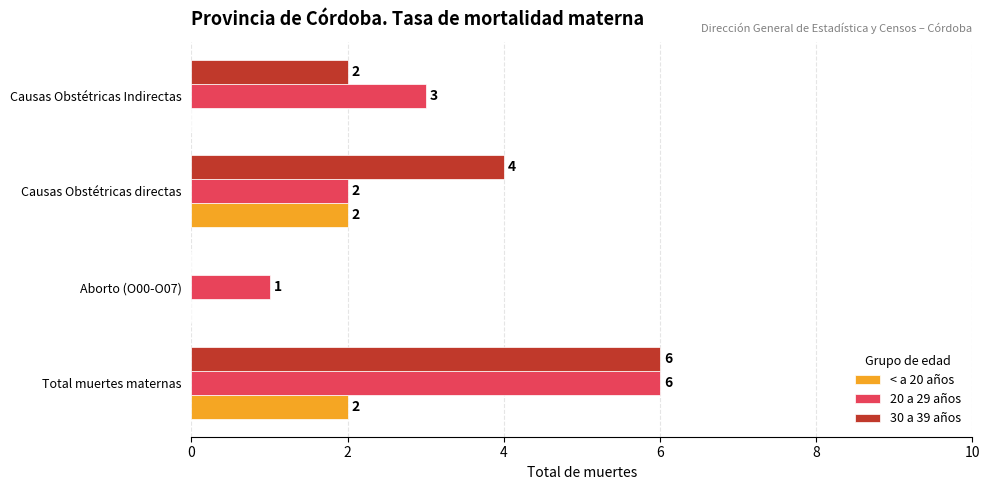

What are all the series names shown in the legend?

< a 20 años, 20 a 29 años, 30 a 39 años